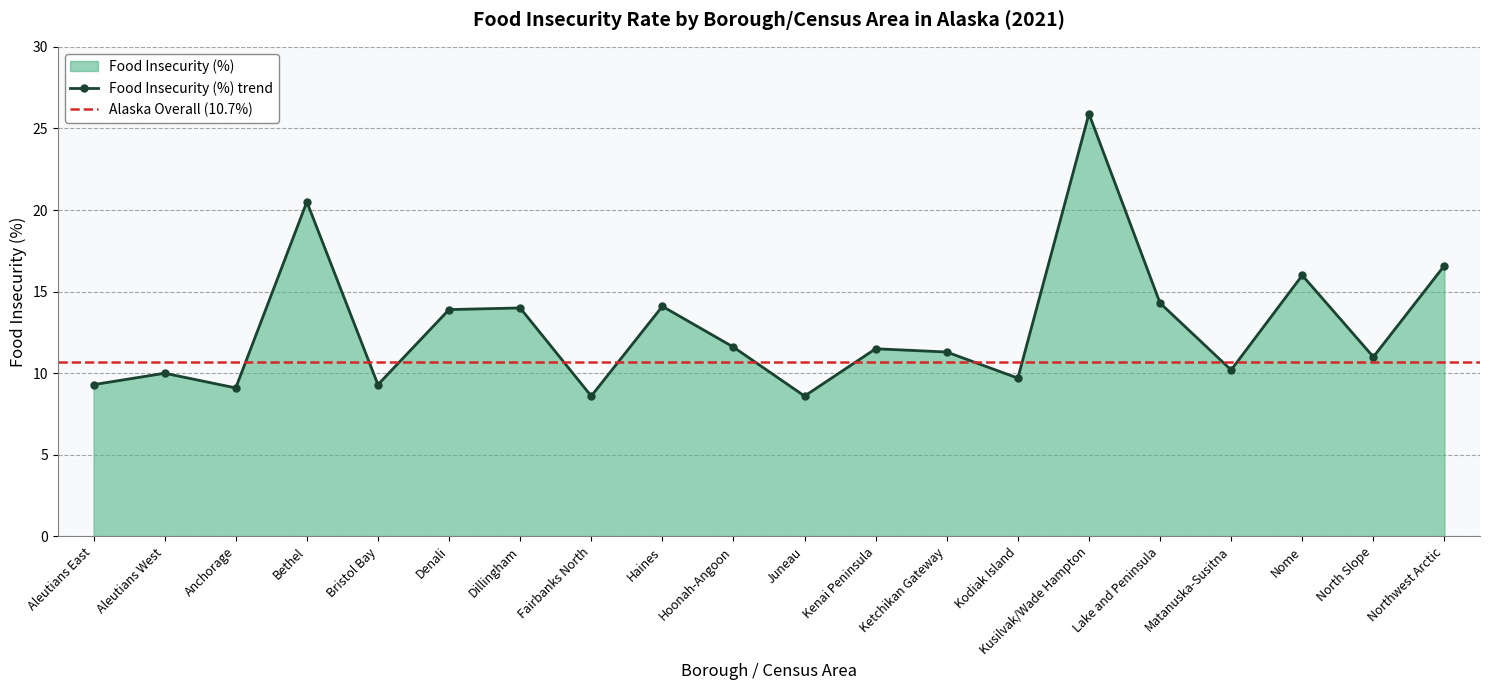

Approximately how many times larger is the value at Kodiak Island compared to Haines?

0.7